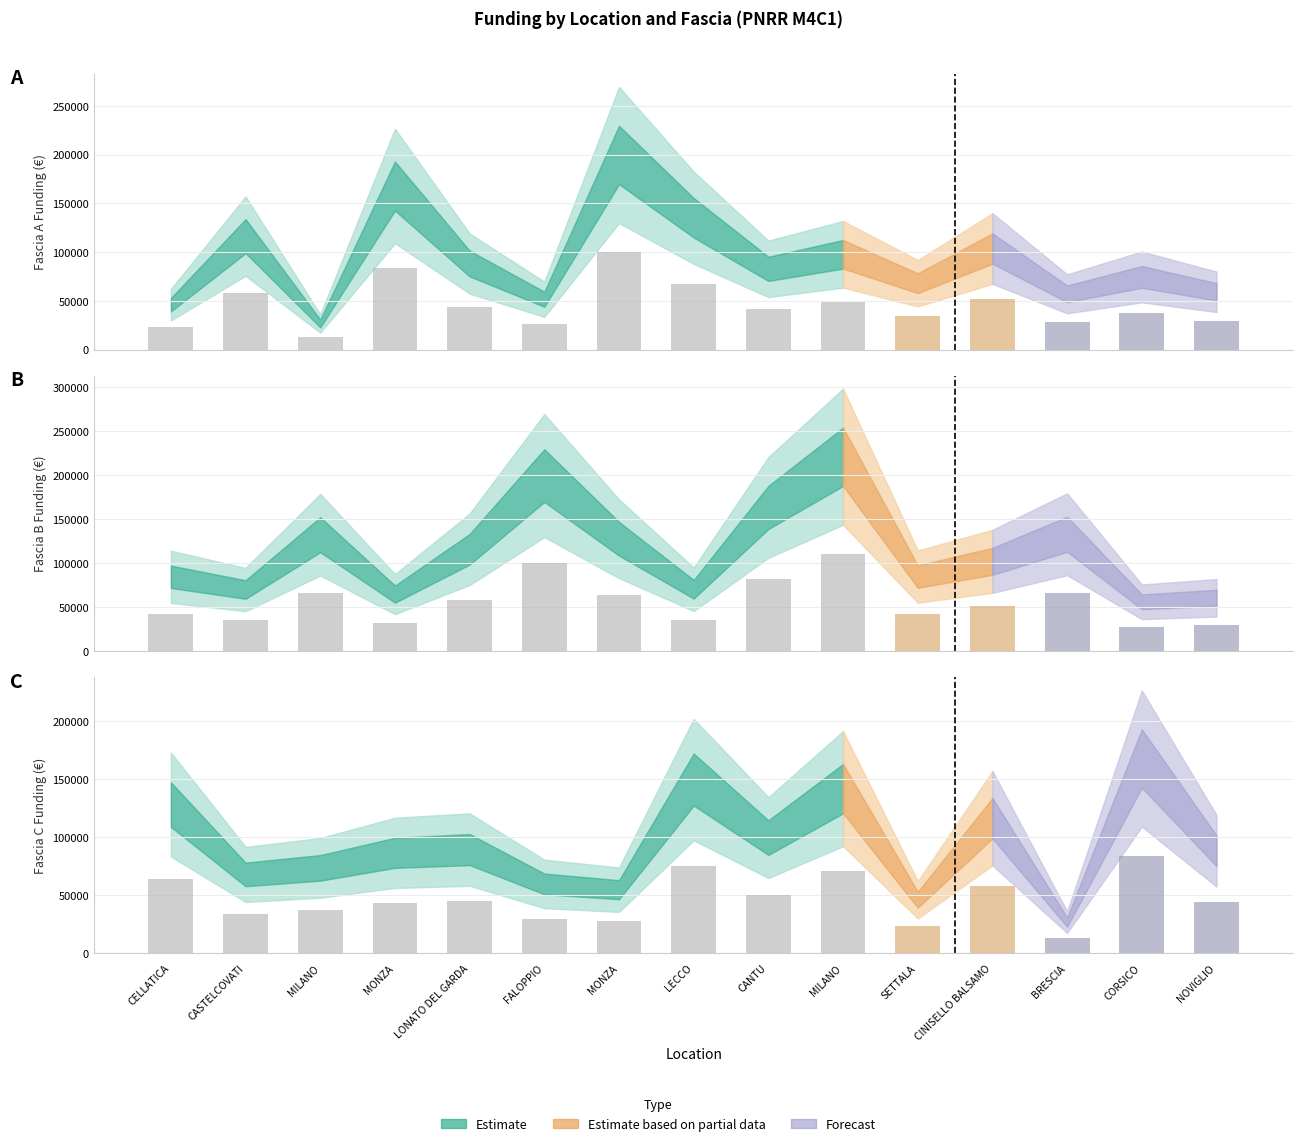

Which series has the largest range (max minus min)?

Fascia A